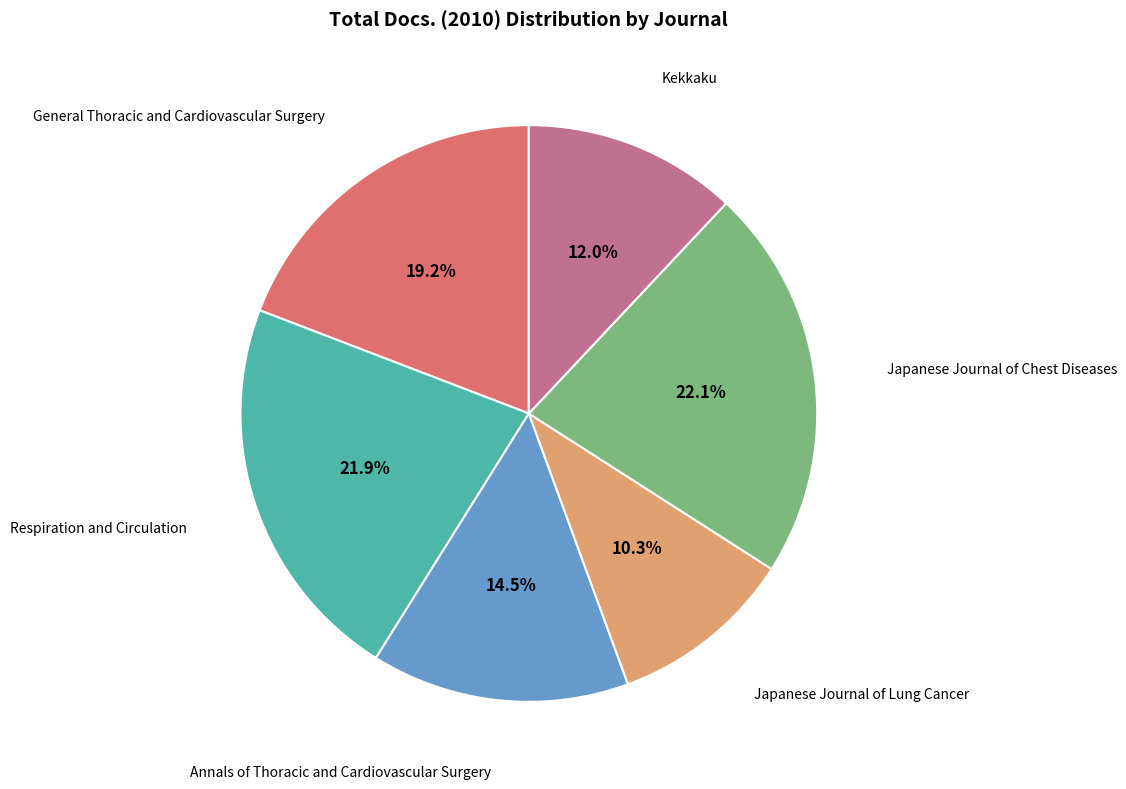

Is there any slice that represents more than half of the pie?

No